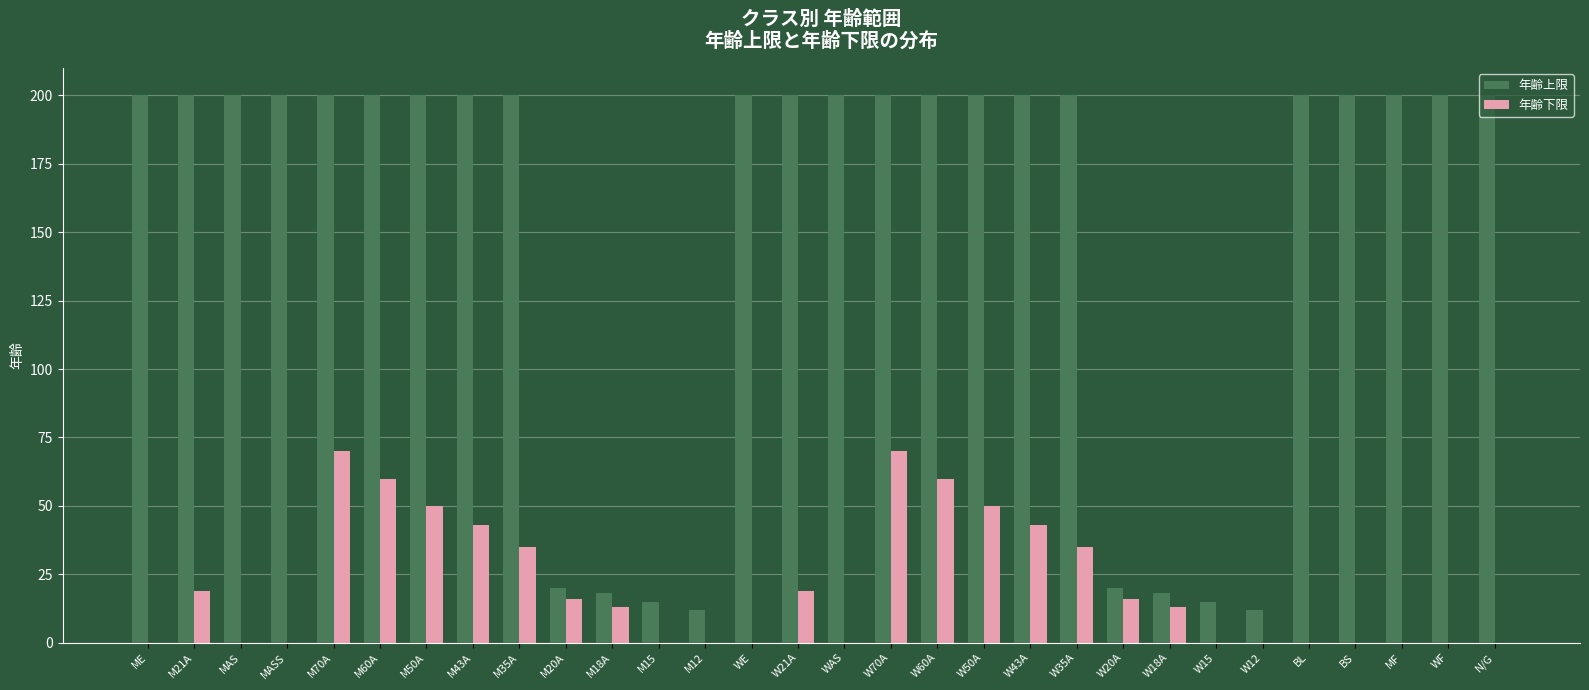

What is the total value across all series at N/G?

200